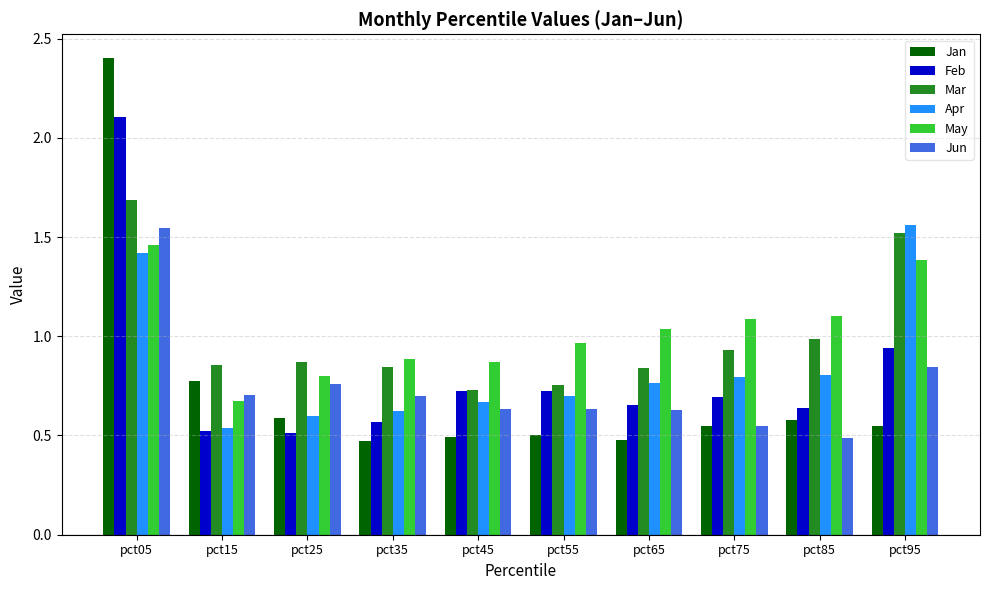

What is the difference between the Jun values at pct85 and pct25?

0.3